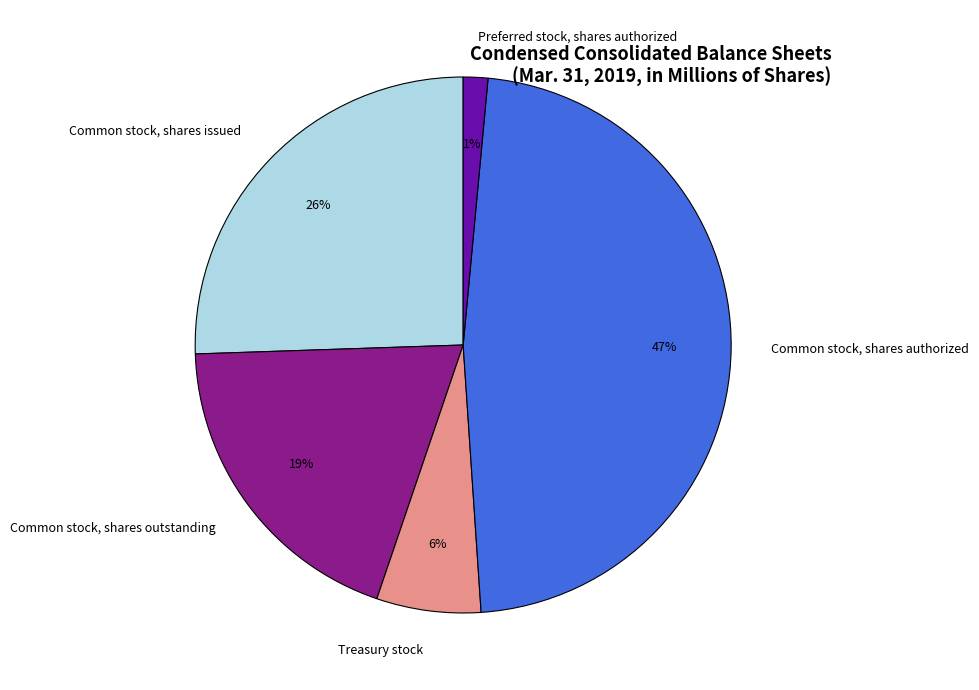

Is it true that Preferred stock, shares authorized is 1% of the pie?

True